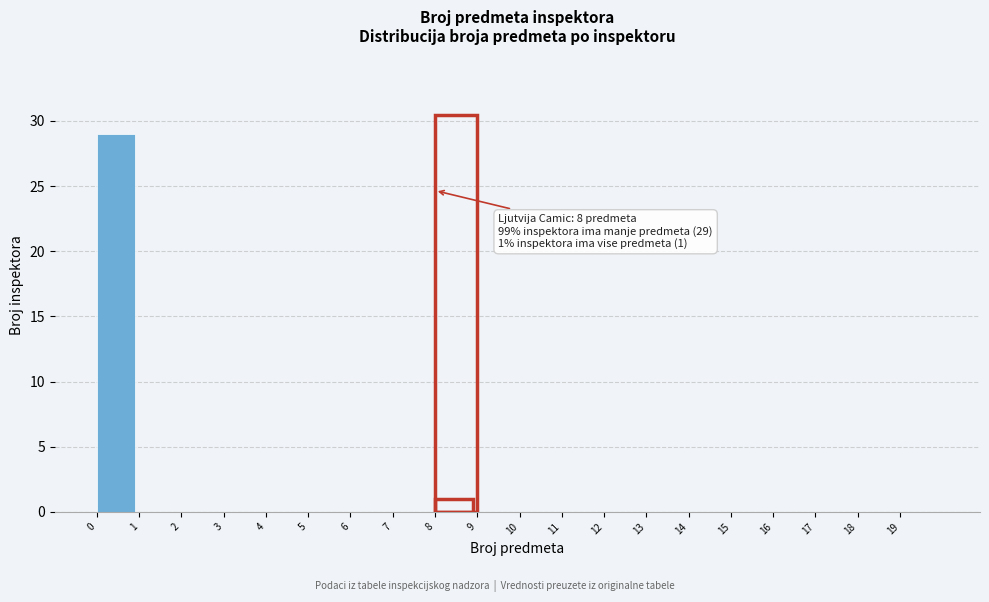

Over which range of the x-axis is the bar tallest?

0 to 1